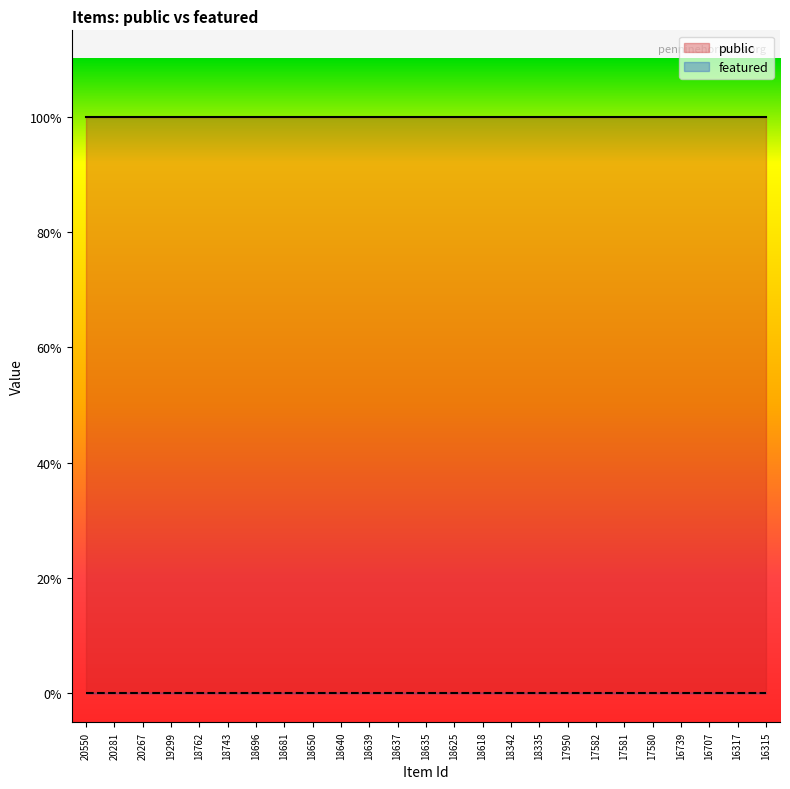

Which series has the widest spread of values?

public